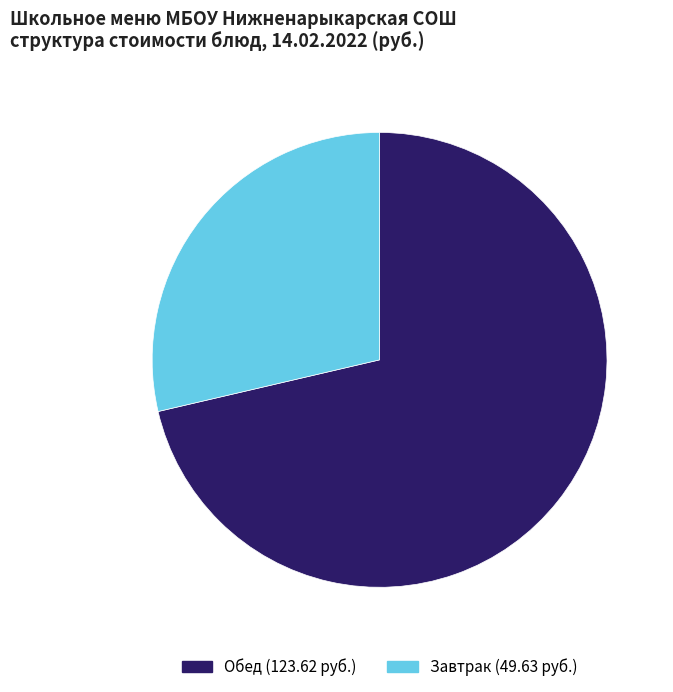

Does any single category account for the majority?

Yes